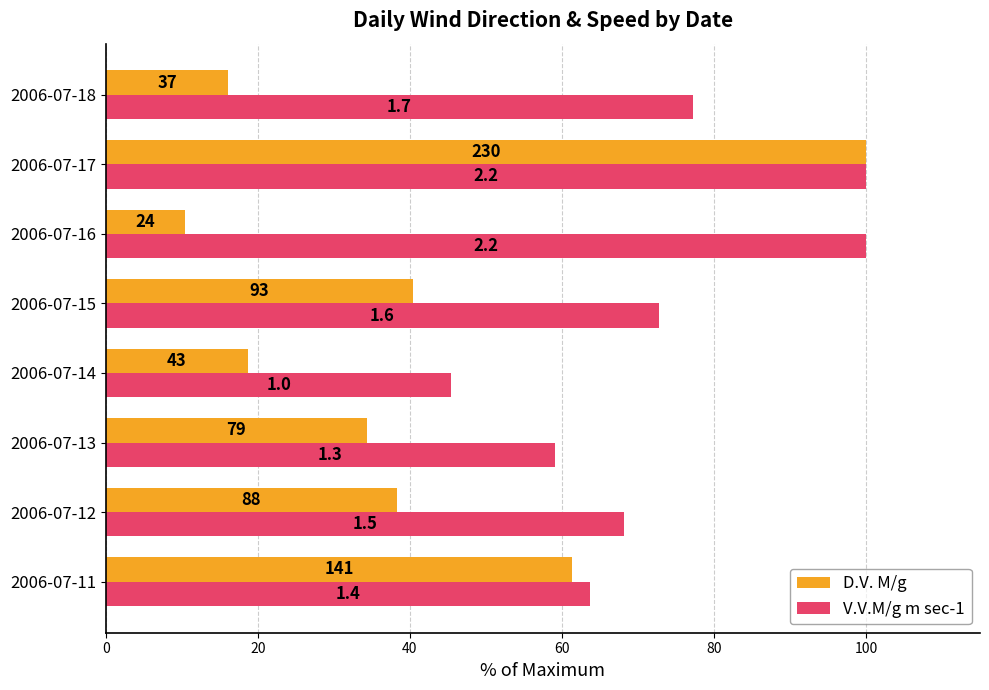

What are all the series names shown in the legend?

D.V. M/g, V.V.M/g m sec-1